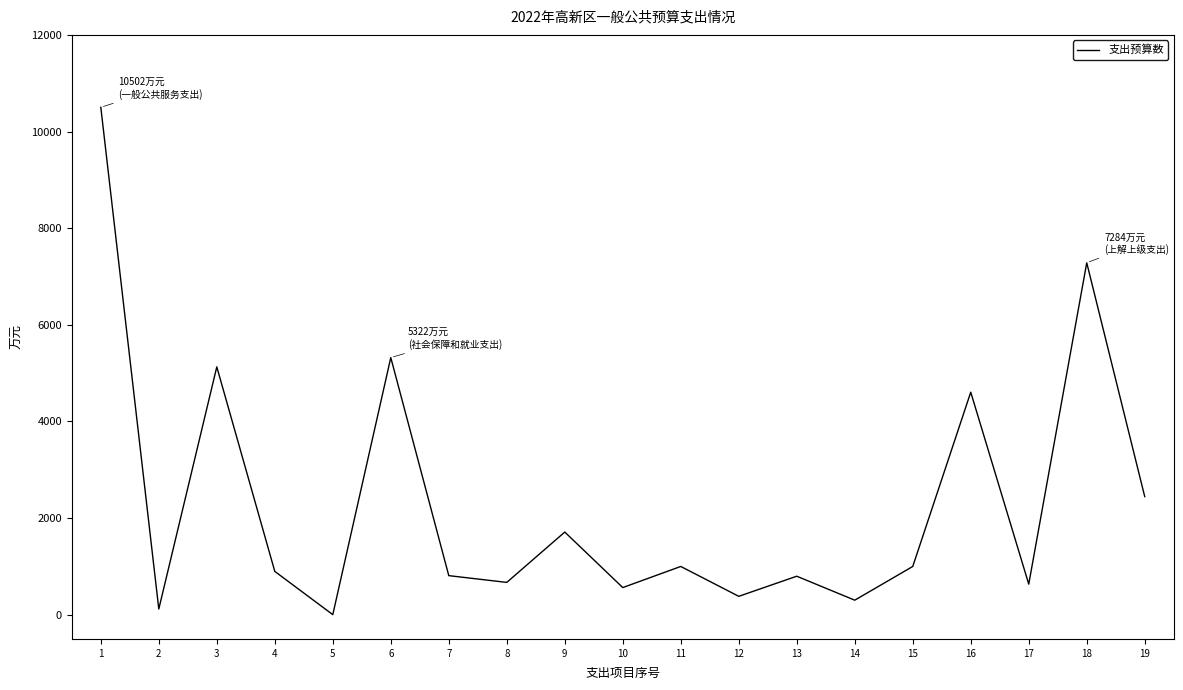

Does the chart display data point markers on the line(s)?

No